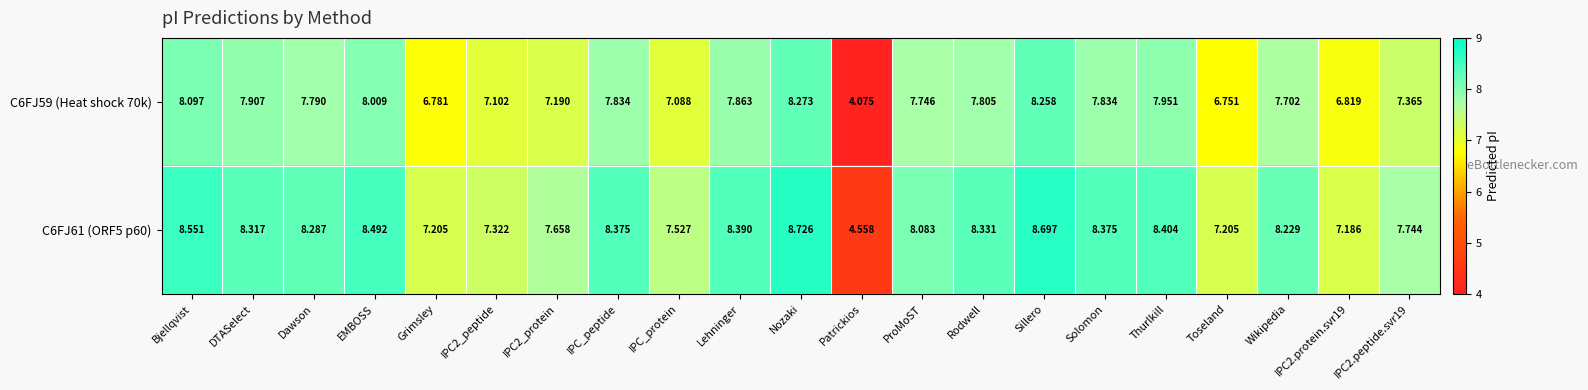

Which category has the lowest value in the C6FJ61 (ORF5 p60) series?

Patrickios